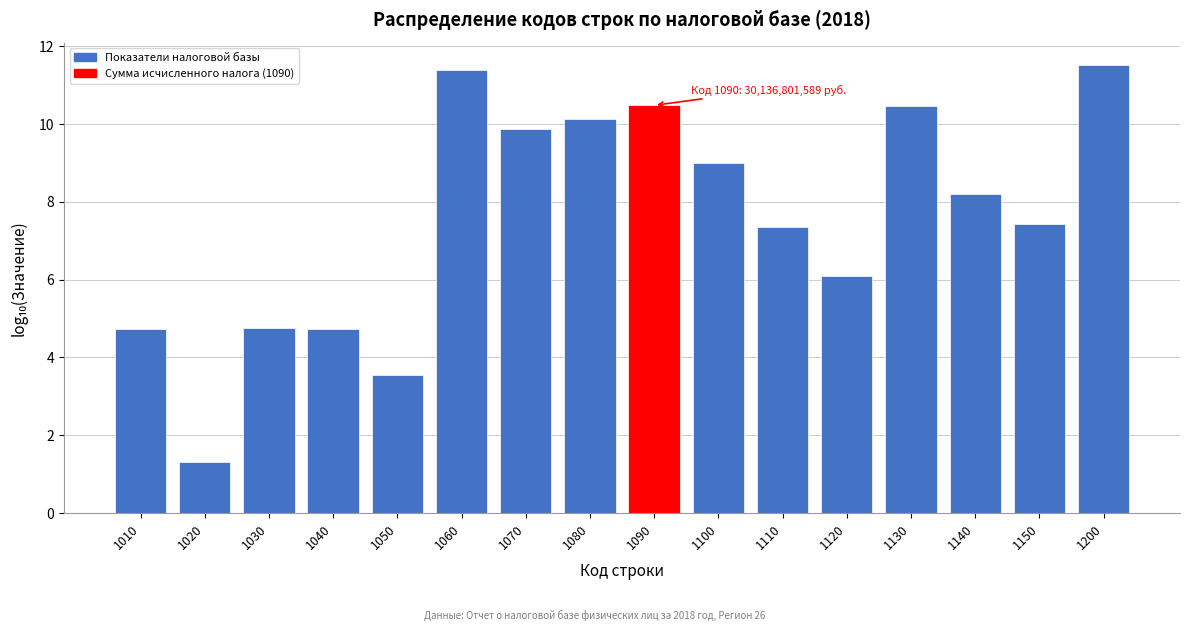

Approximately how many times larger is the value at 1070 compared to 1080?

1.0